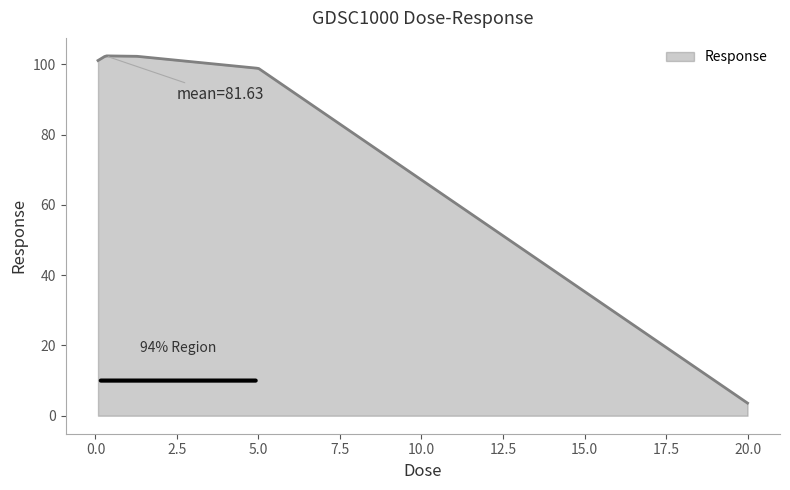

What is the difference between the second highest and second lowest values?

98.4